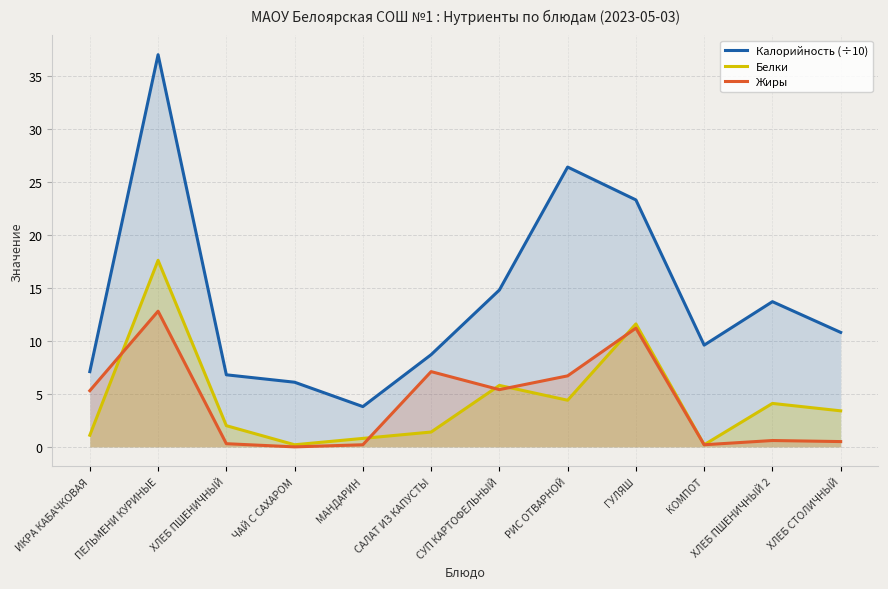

Does the chart display data point markers on the line(s)?

No